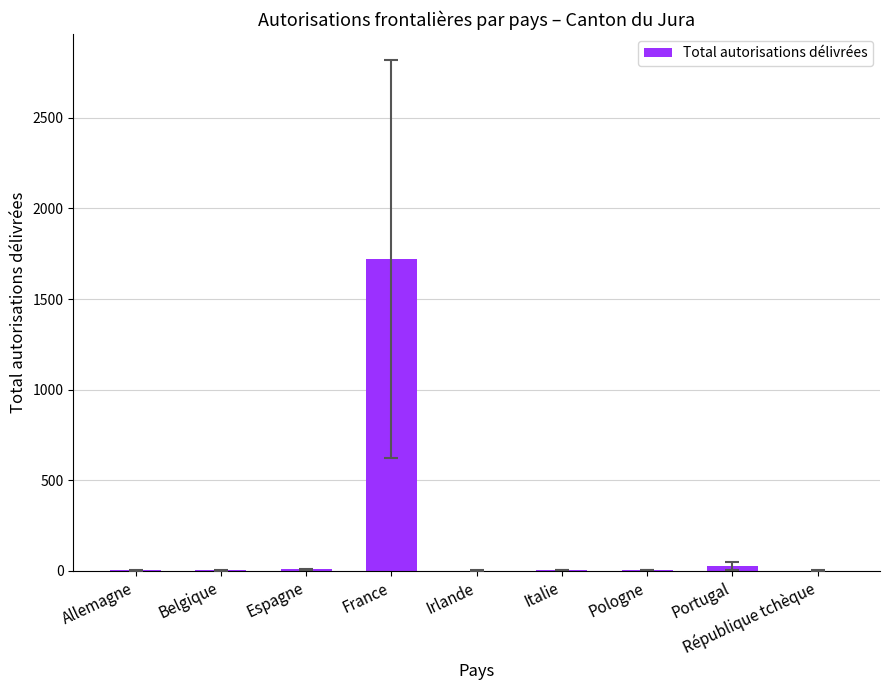

What is the change in value from Irlande to Italie?

+3